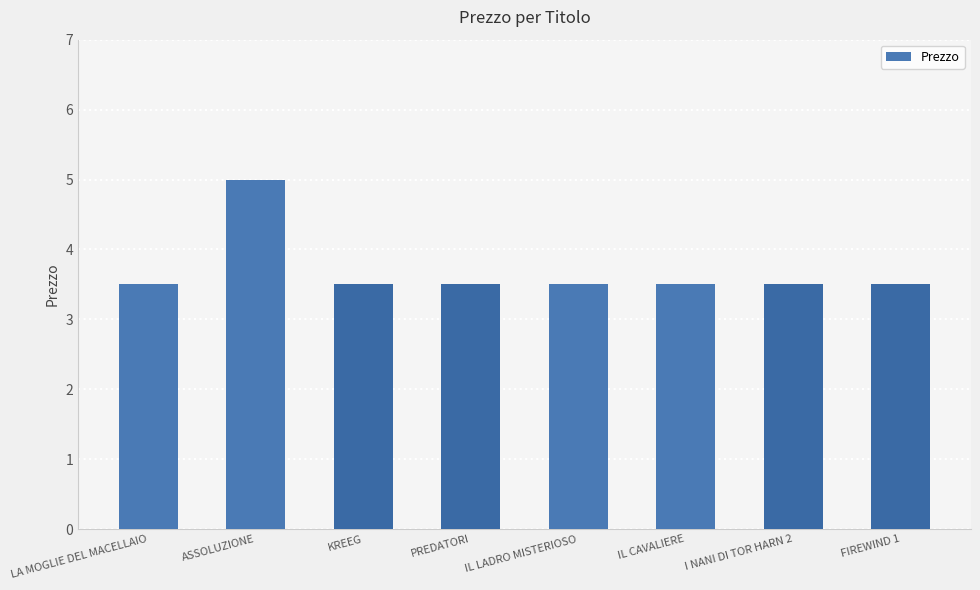

What is the sum of all values?

29.5